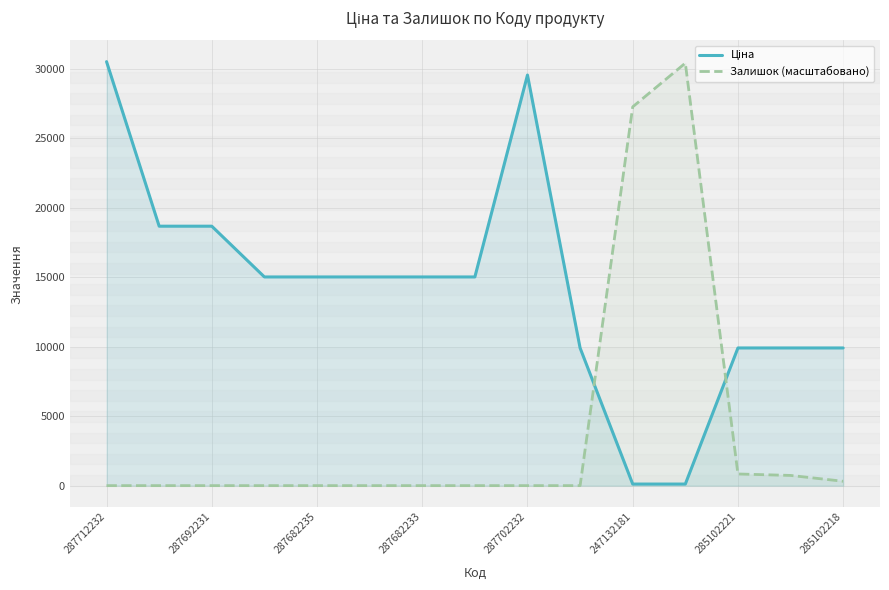

Rank the series at 11 from lowest to highest value.

Ціна, Залишок (масштабовано)